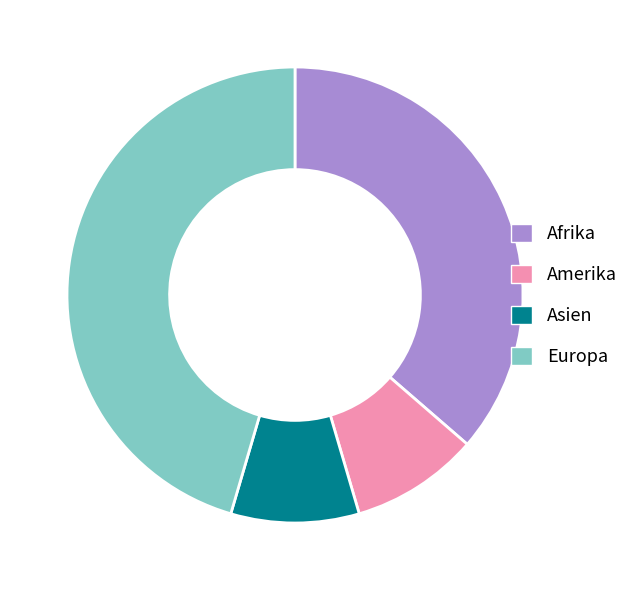

Is there a majority slice in this chart?

No